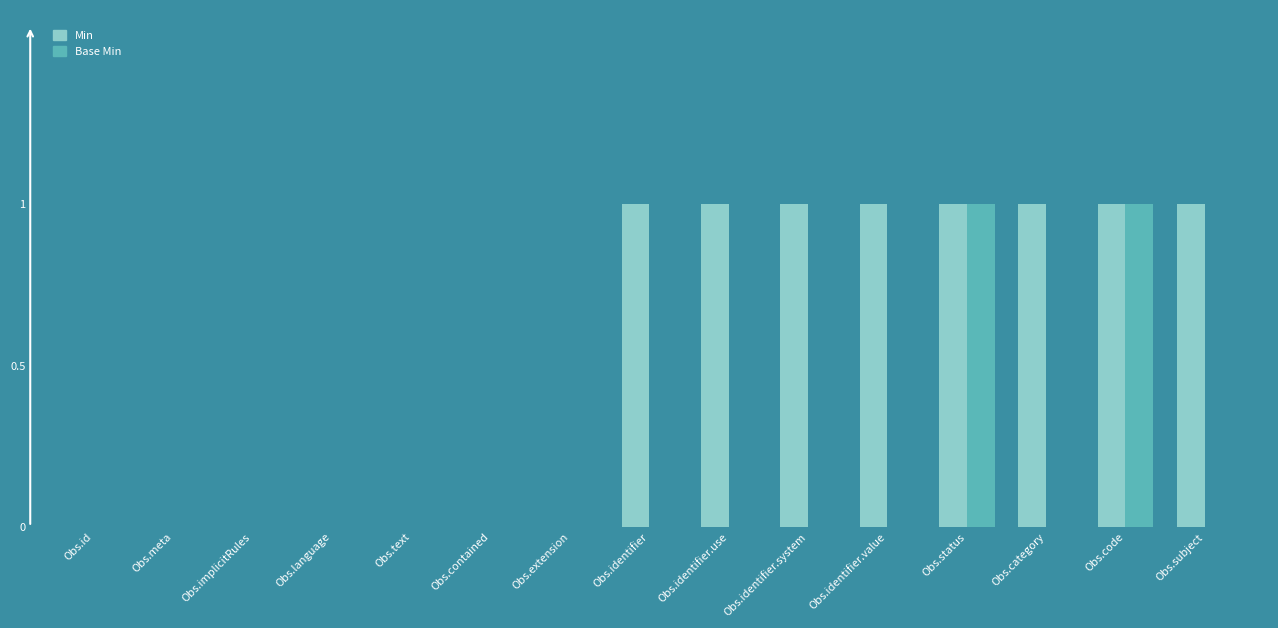

How many categories are shown in the chart?

15